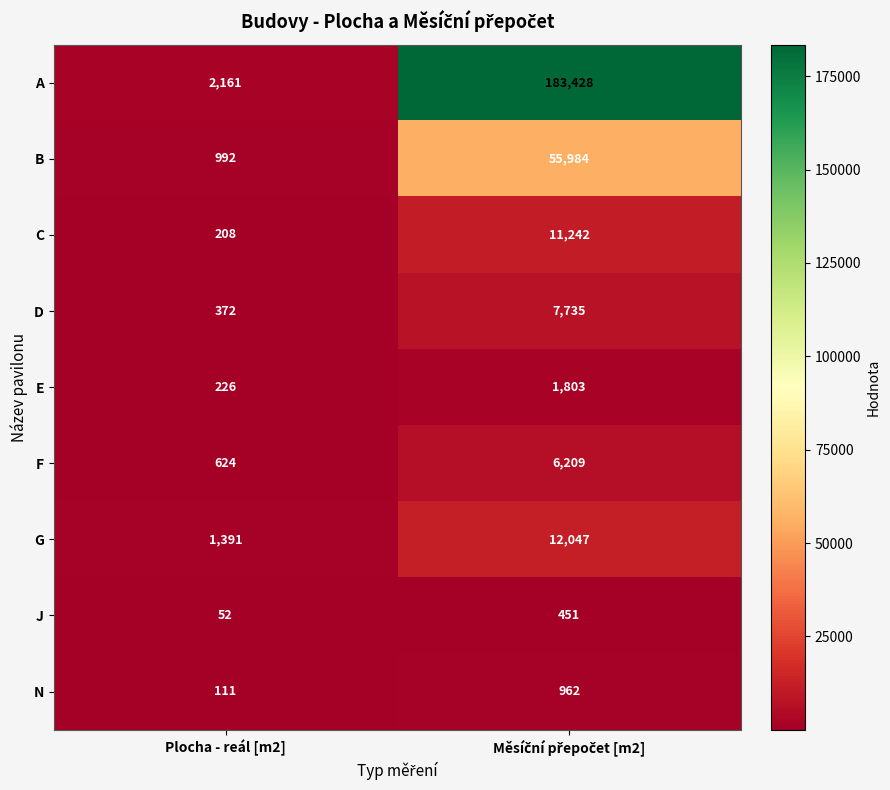

Which category has the lowest value in the G series?

Plocha - reál [m2]